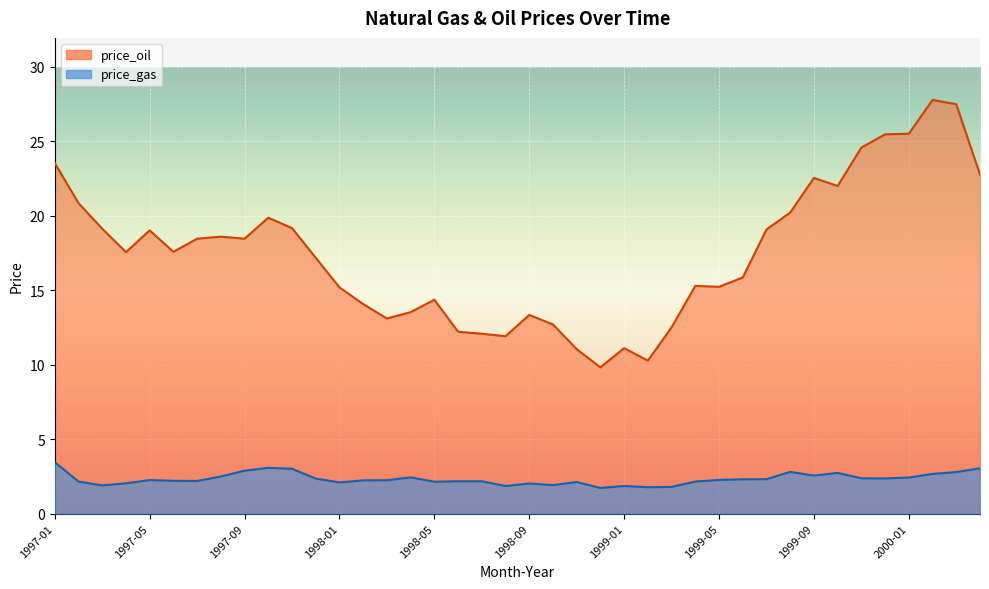

The value of price_gas at 1997-04 is 2.0. True or false?

True